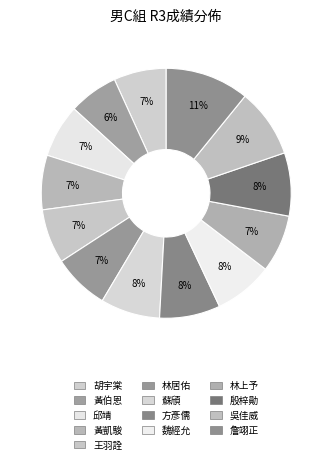

How many segments does this pie chart have?

13